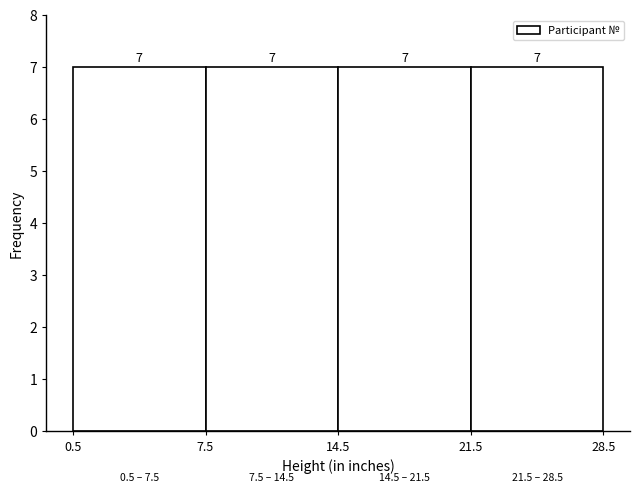

What is the height of the bar covering 21.5 to 28.5 on the x-axis?

7